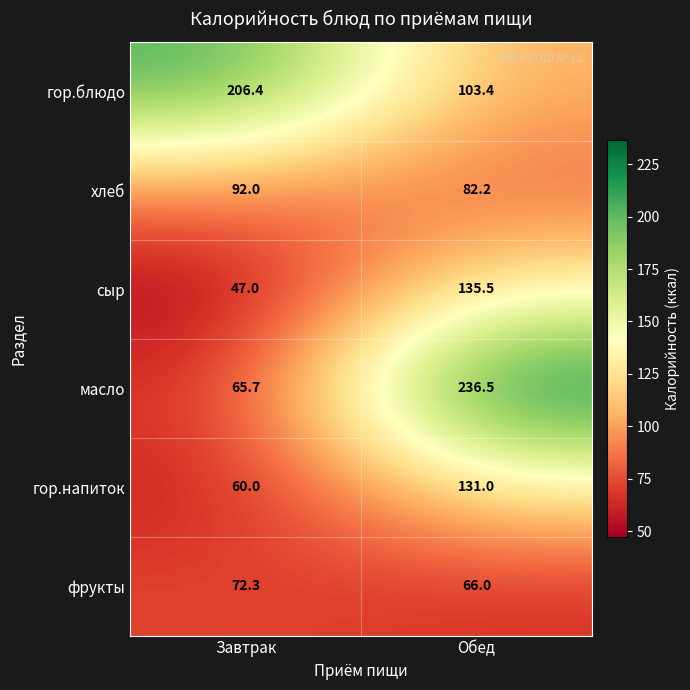

At which category is the sum across all series the highest?

Обед